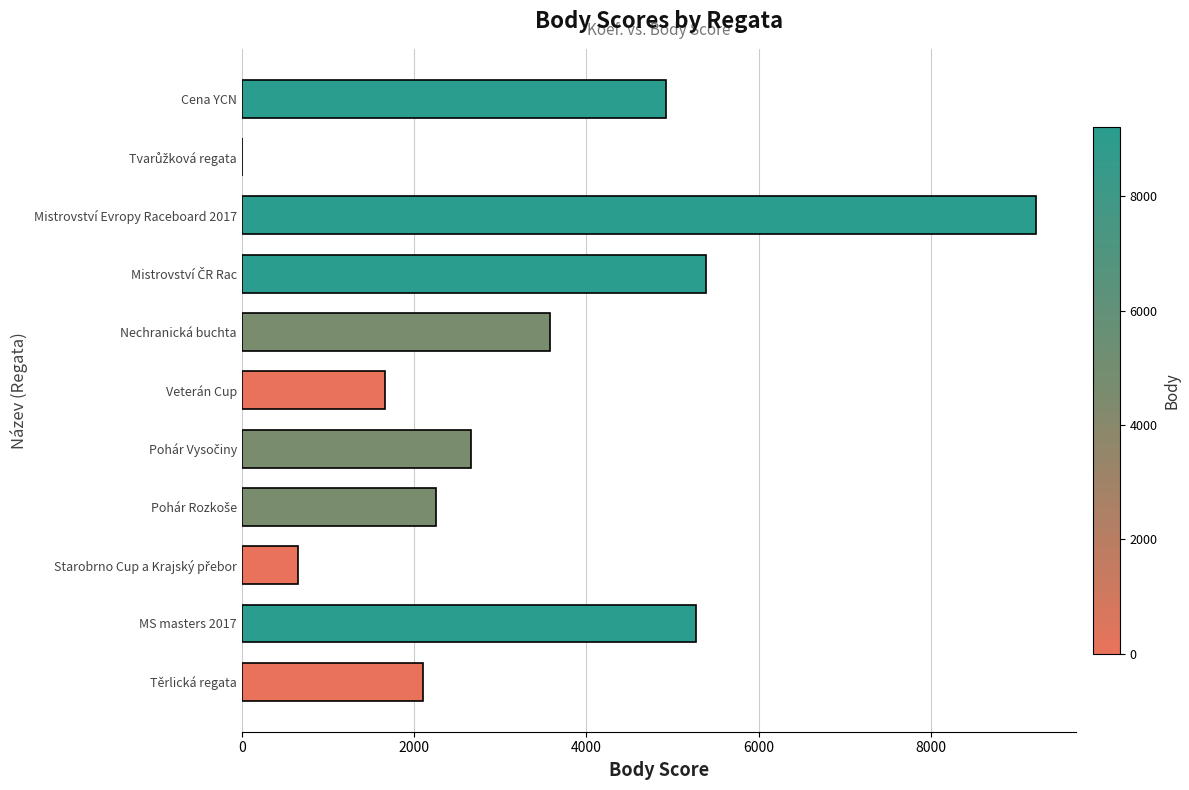

What is the sum of all values?

37721